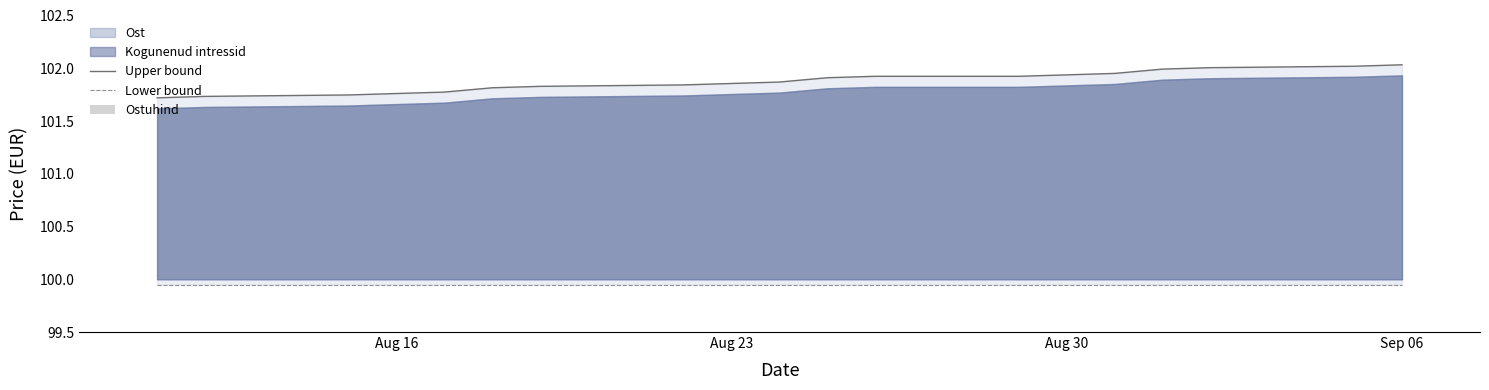

What is the sum of the Lower bound values at 8 and Aug 30?

199.9